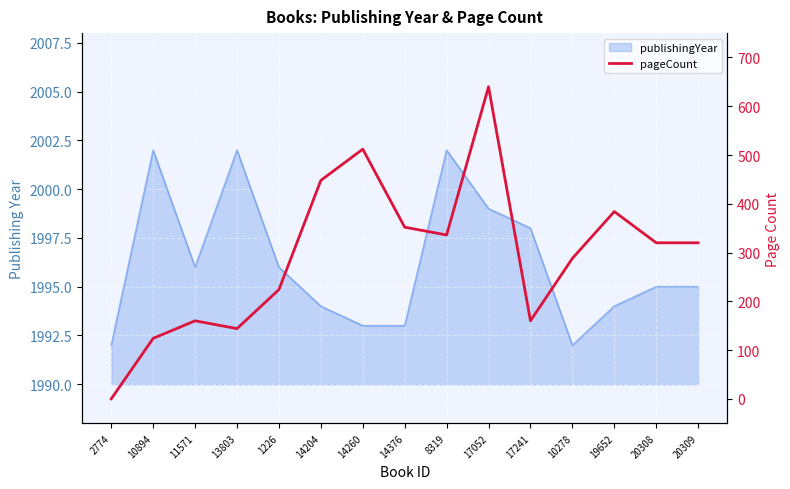

Where does the data first go above 320?

14204